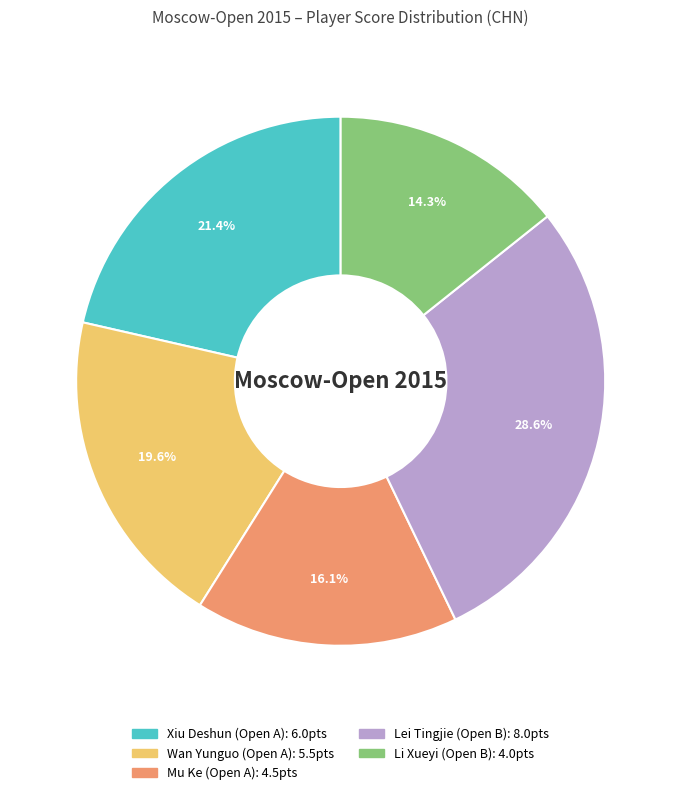

Does any single category account for the majority?

No